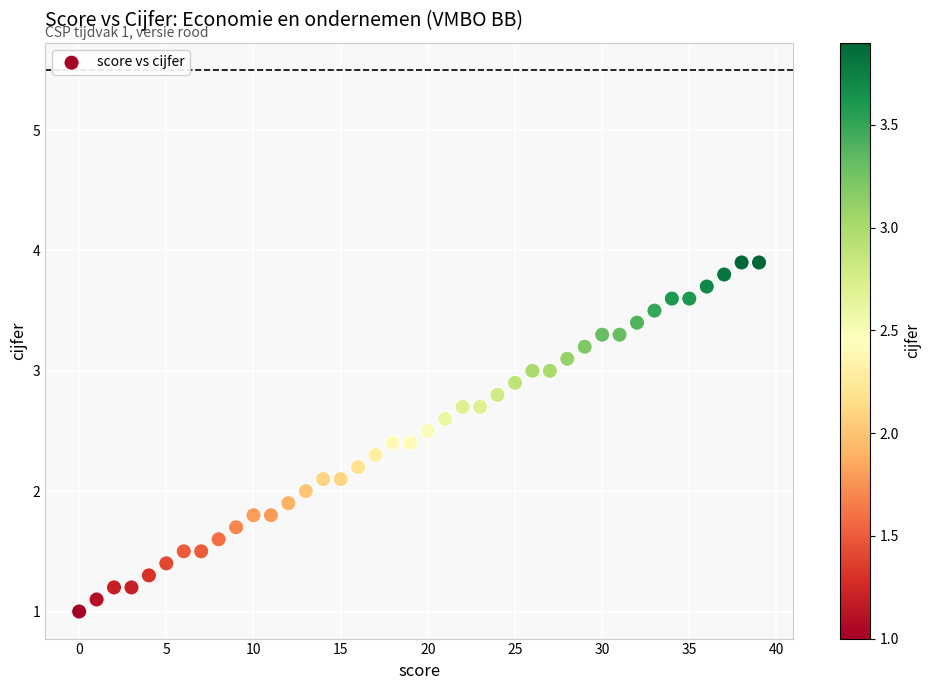

What is the range of Y values (max minus min)?

2.9